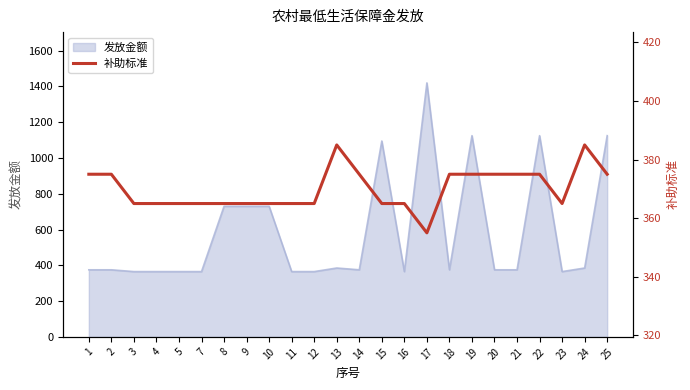

How many data points does each series have?

24